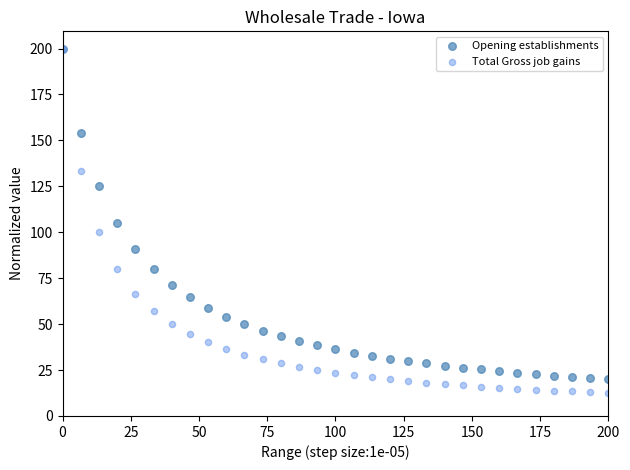

In the Opening establishments series, what Y value is closest to 110?

105.3